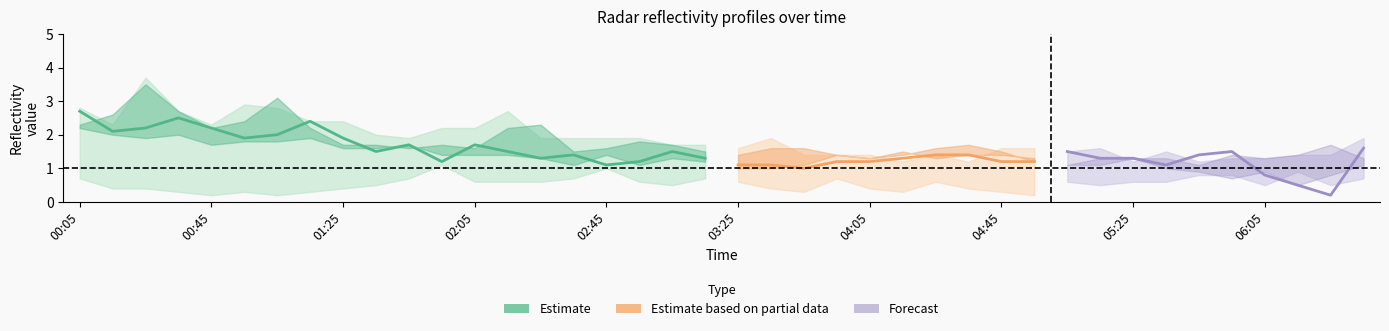

What is the difference between the highest and lowest values at 2009/03/10 04:55?

1.4